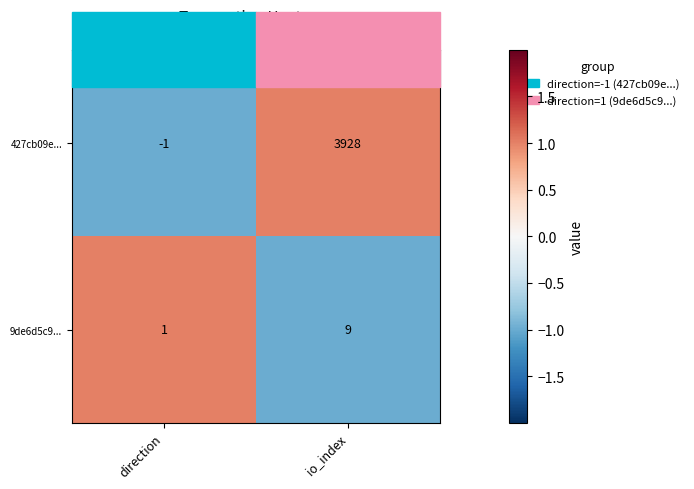

Count the number of categories in the chart.

2